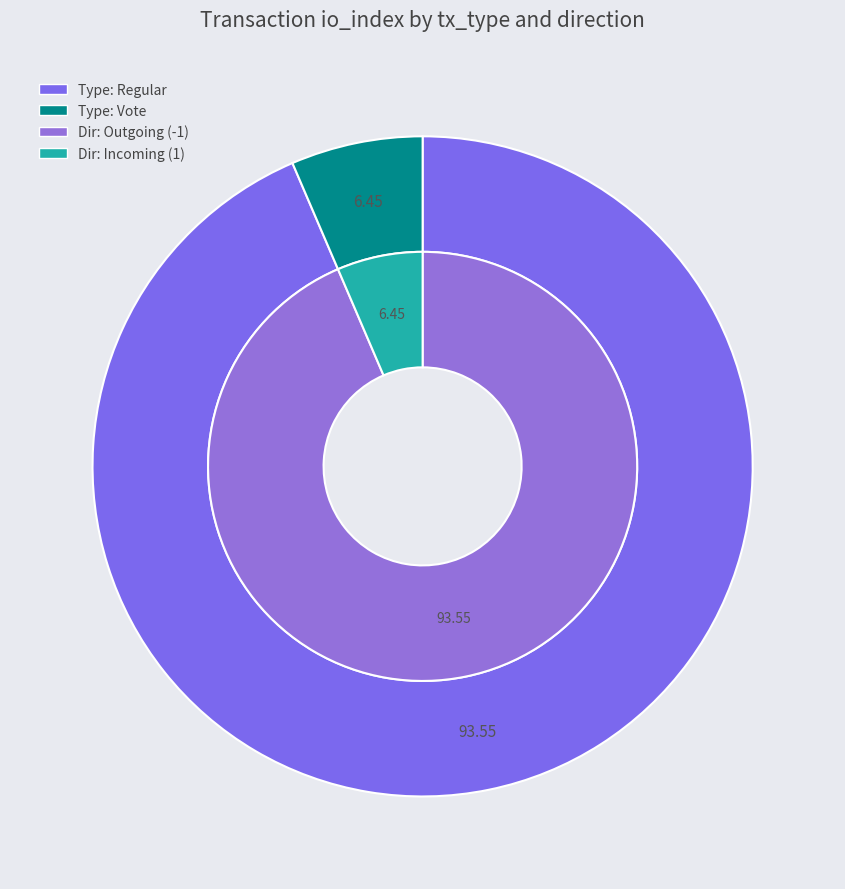

Rank the categories by value from lowest to highest.

Vote (io_index=2), Regular (io_index=29)